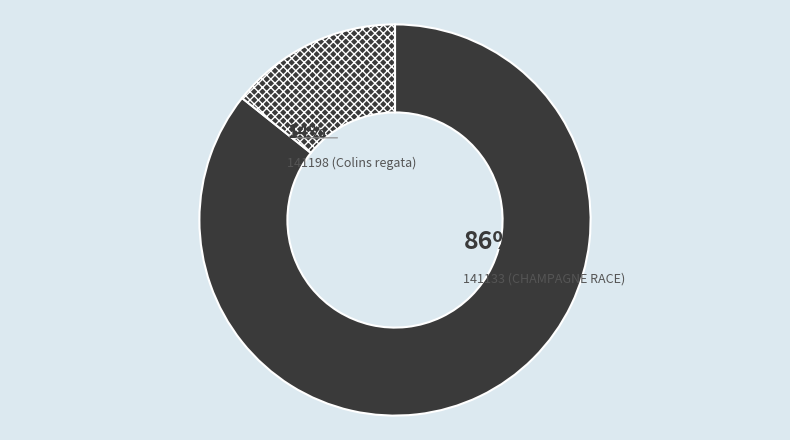

Is it true that 141198 is 14% of the pie?

True